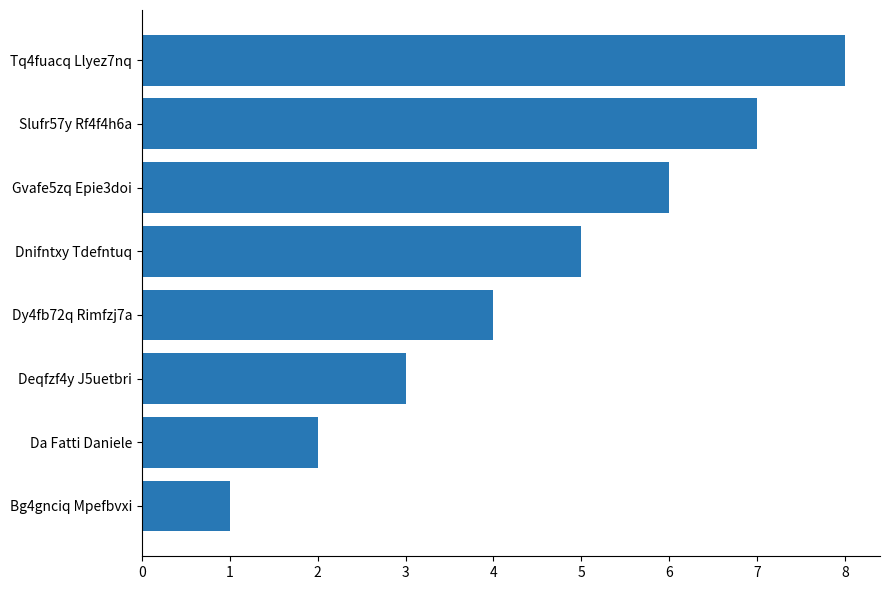

What is the greatest value displayed?

8